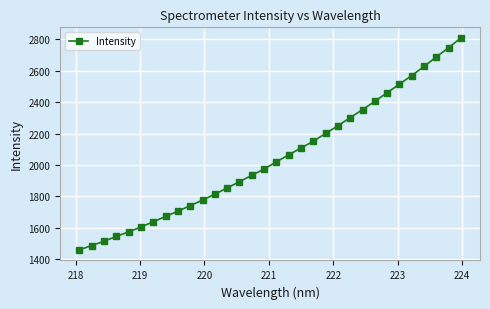

Reading left to right, list all the values displayed in this chart.

1458.2	1485.9	1513.0	1544.1	1572.6	1604.5	1637.1	1671.5	1704.6	1740.6	1775.5	1813.3	1853.2	1892.8	1933.6	1973.5	2019.5	2063.9	2107.7	2150.7	2200.6	2249.6	2301.2	2352.4	2405.5	2460.3	2514.9	2569.7	2627.8	2688.3	2747.4	2809.5